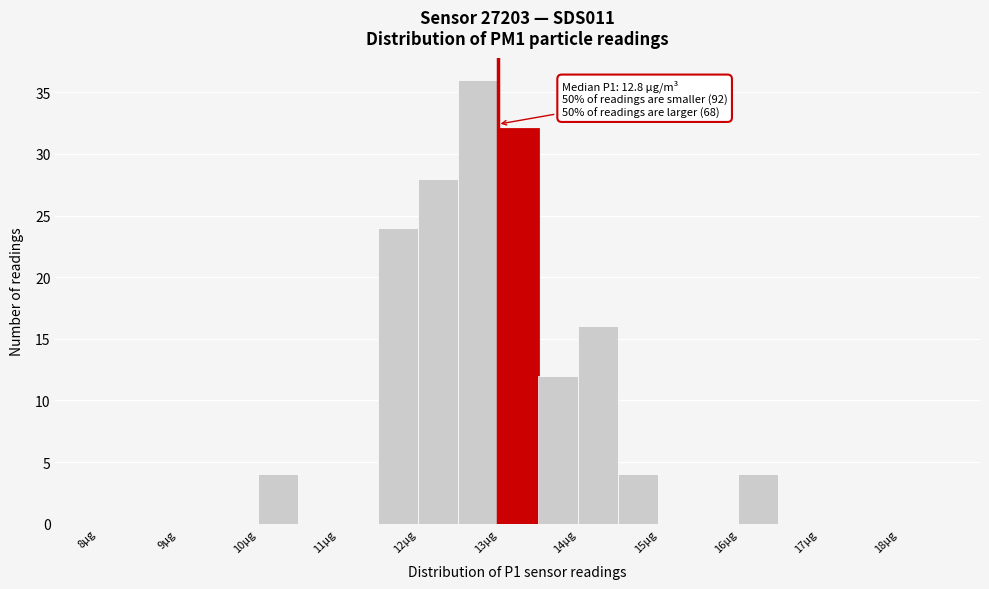

Which range on the x-axis has the tallest bar?

12.5 to 13.0